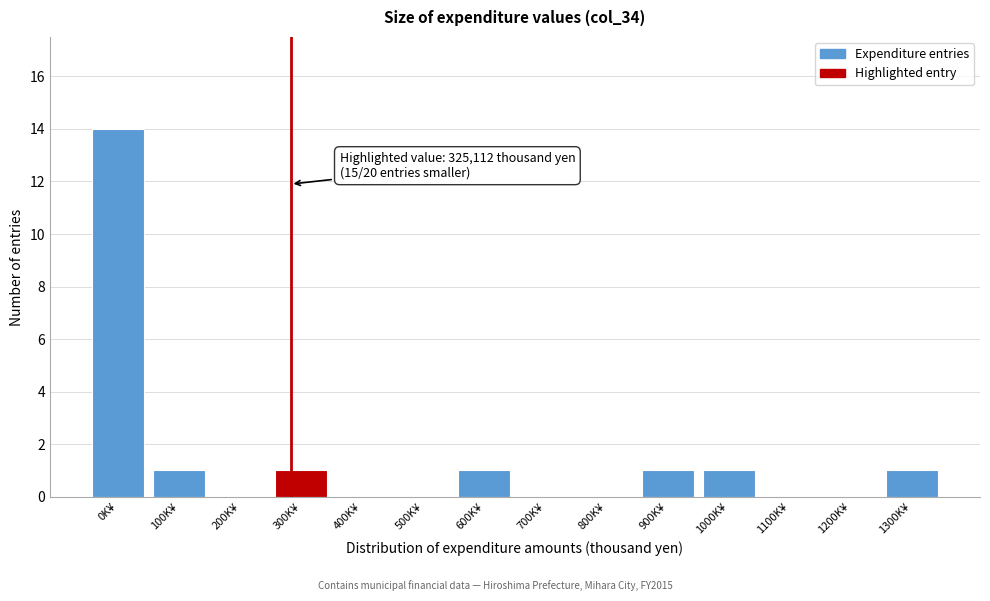

Reading right to left, what are all the values shown in this chart?

1300K¥=1	1200K¥=0	1100K¥=0	1000K¥=1	900K¥=1	800K¥=0	700K¥=0	600K¥=1	500K¥=0	400K¥=0	300K¥=1	200K¥=0	100K¥=1	0K¥=14